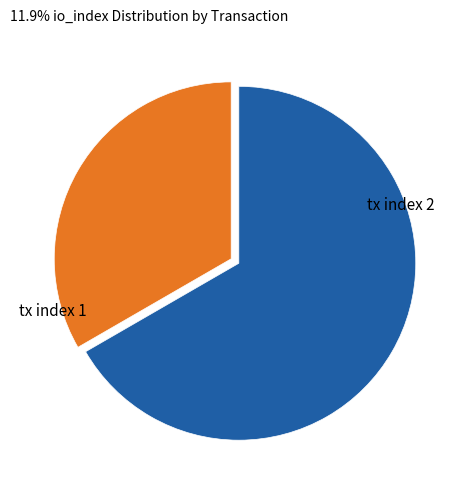

Is there any slice that represents more than half of the pie?

Yes